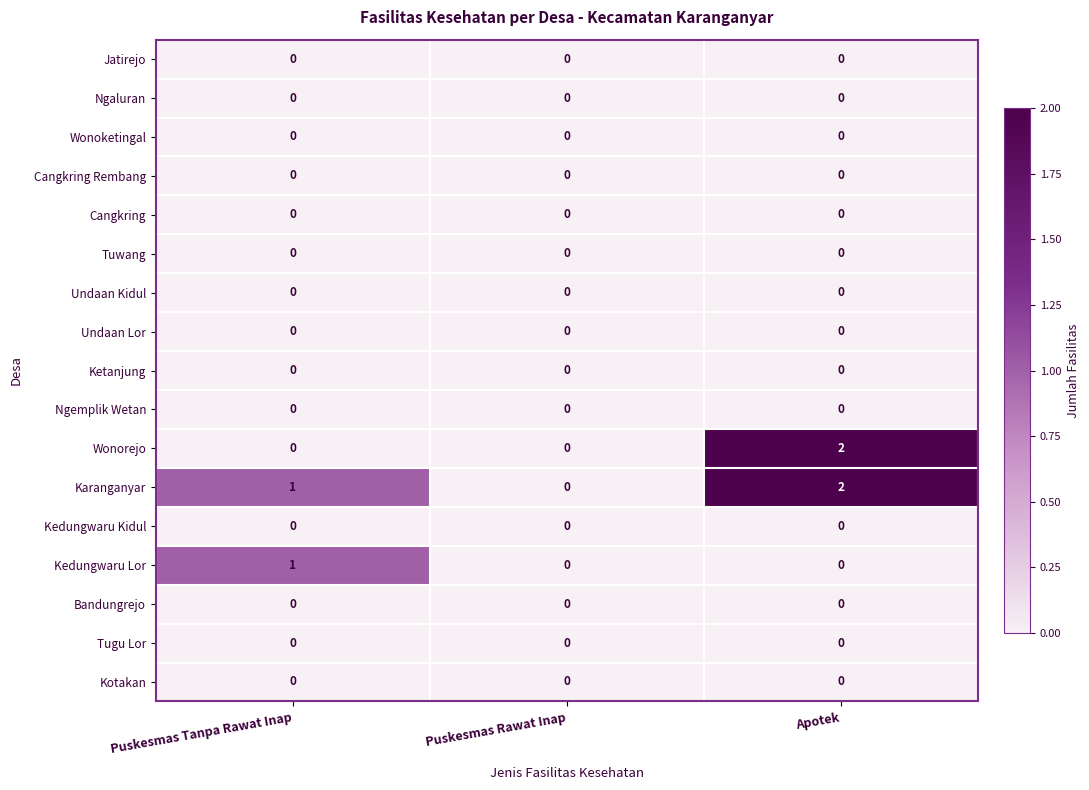

Which series has the widest spread of values?

Wonorejo